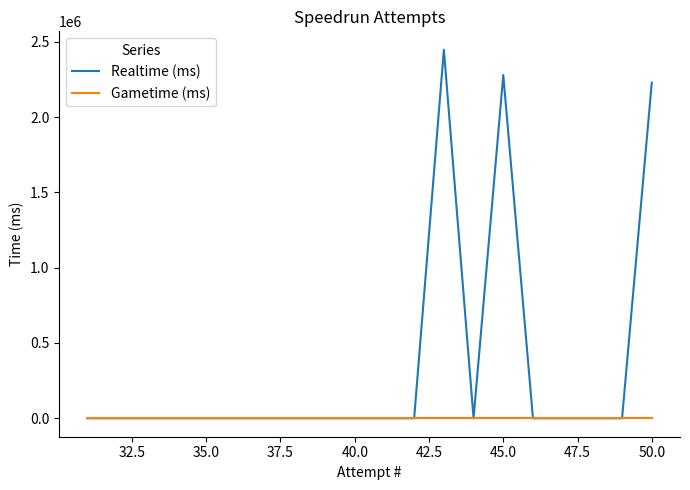

True or false: Realtime (ms) and Gametime (ms) intersect in this chart.

False